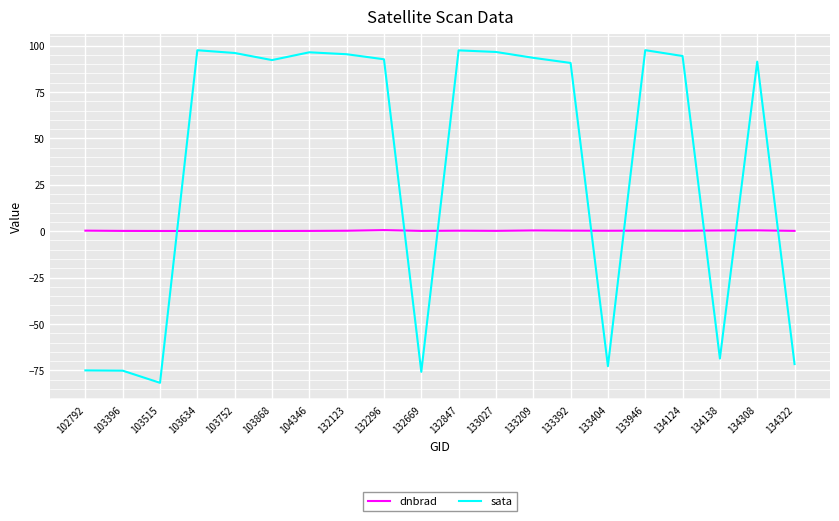

What is the average value of the sata series?

35.5